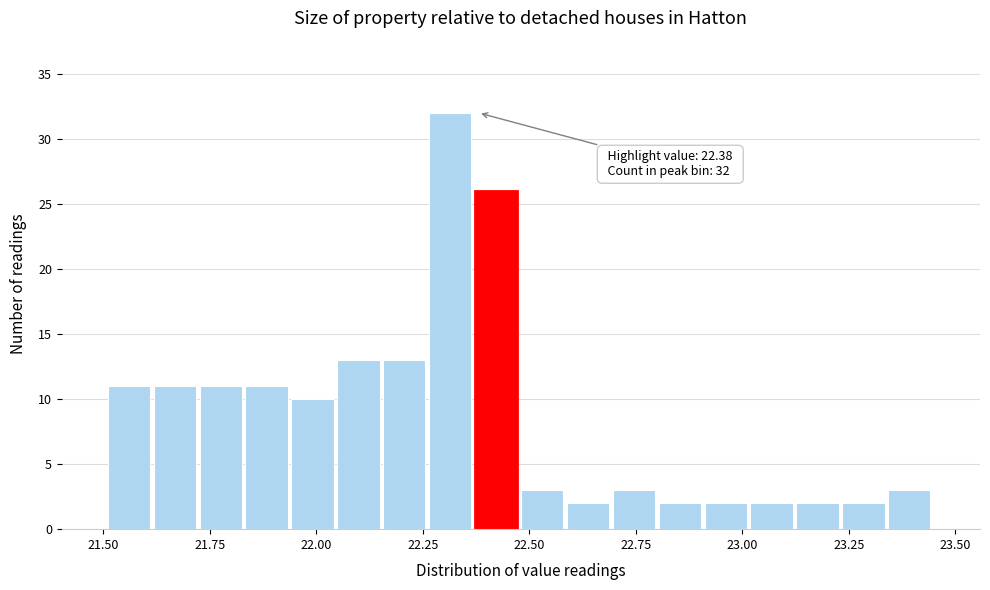

Around what value on the x-axis is the tallest bar? Give the approximate position of its centre, as read against the axis.

22.30